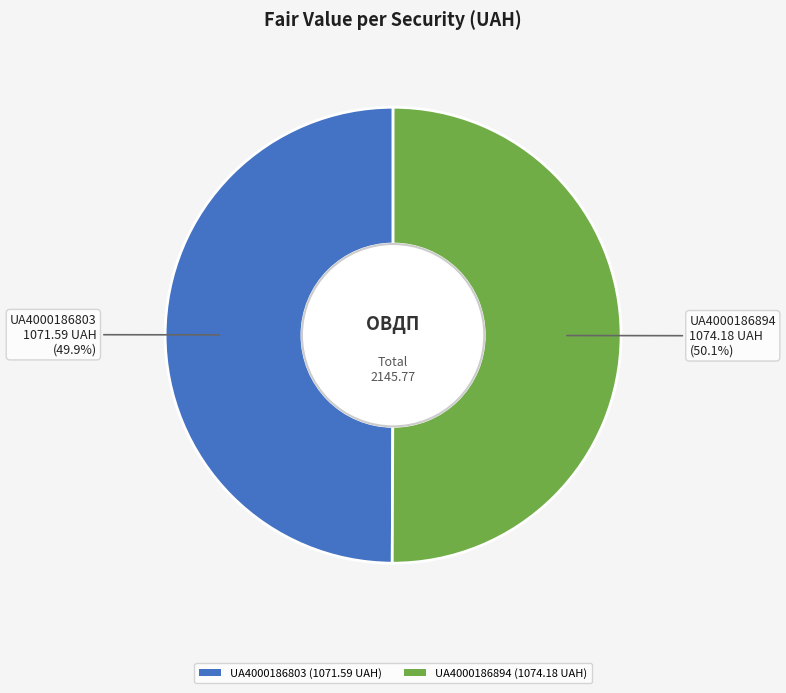

Is there a majority slice in this chart?

Yes